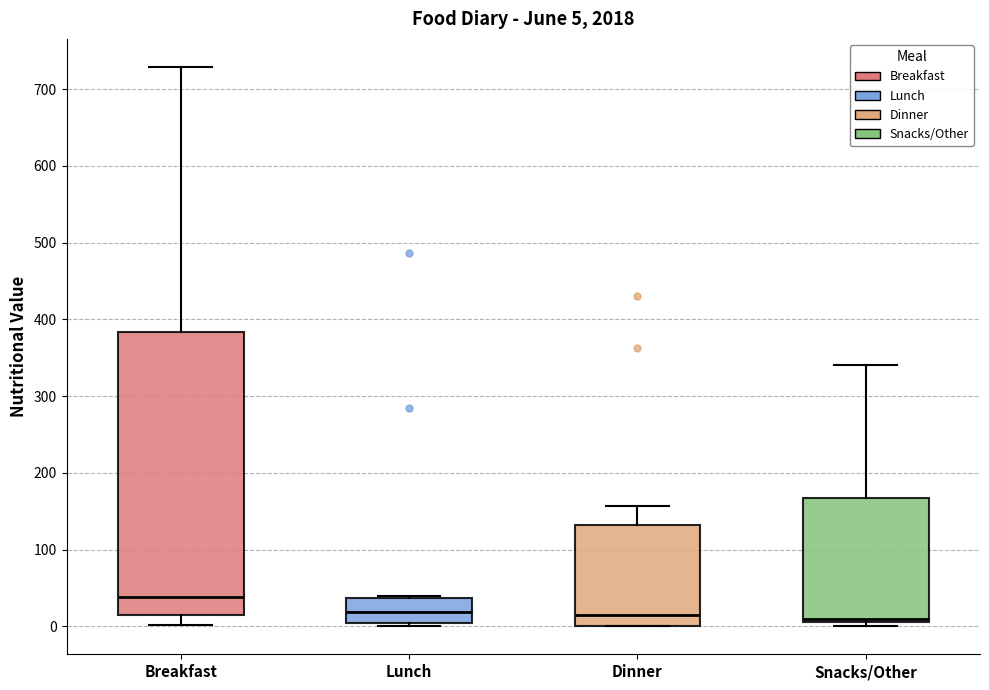

Which box is the tallest, from its lower edge to its upper edge?

Breakfast